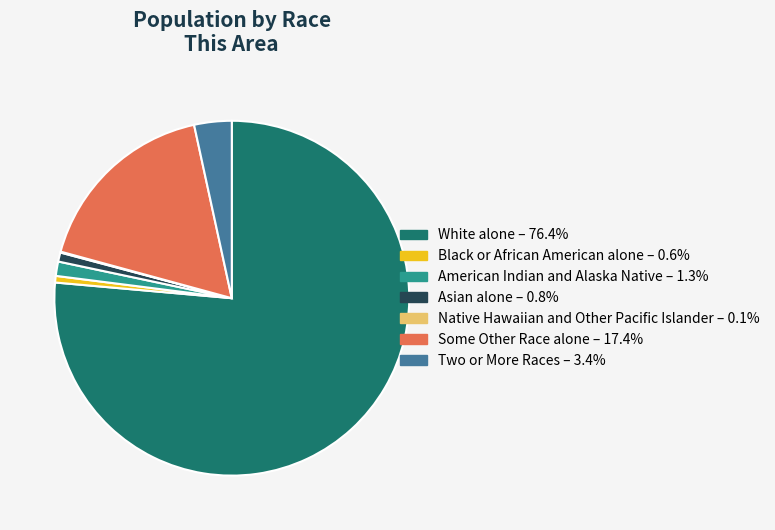

Which slice is the largest?

White alone